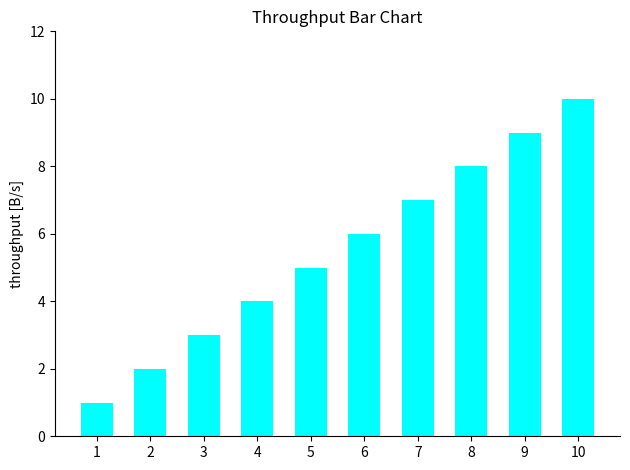

The value at 3 is 4. True or false?

False